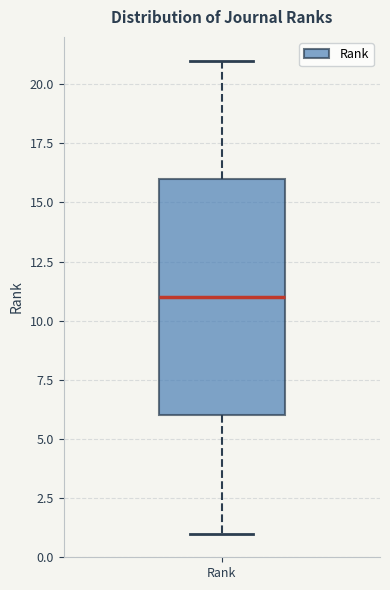

Transcribe this box plot: give where the median line is, the range the box spans, and where the two whiskers end, as read against the y-axis. The values are not printed on the chart, so give them approximately, as read against the axis.

median 11, box 6 to 16, whiskers 1 to 21